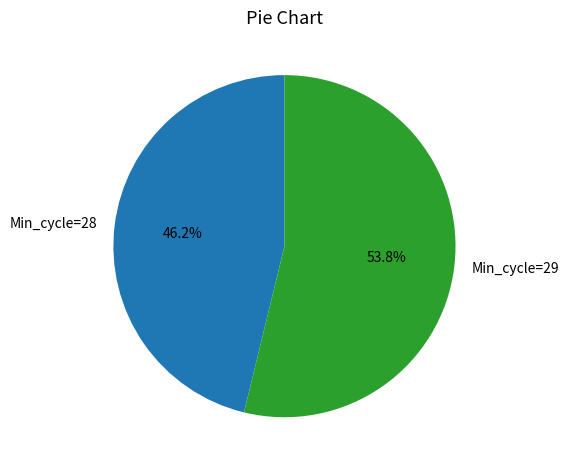

Is Min_cycle=28 the majority of the pie?

No